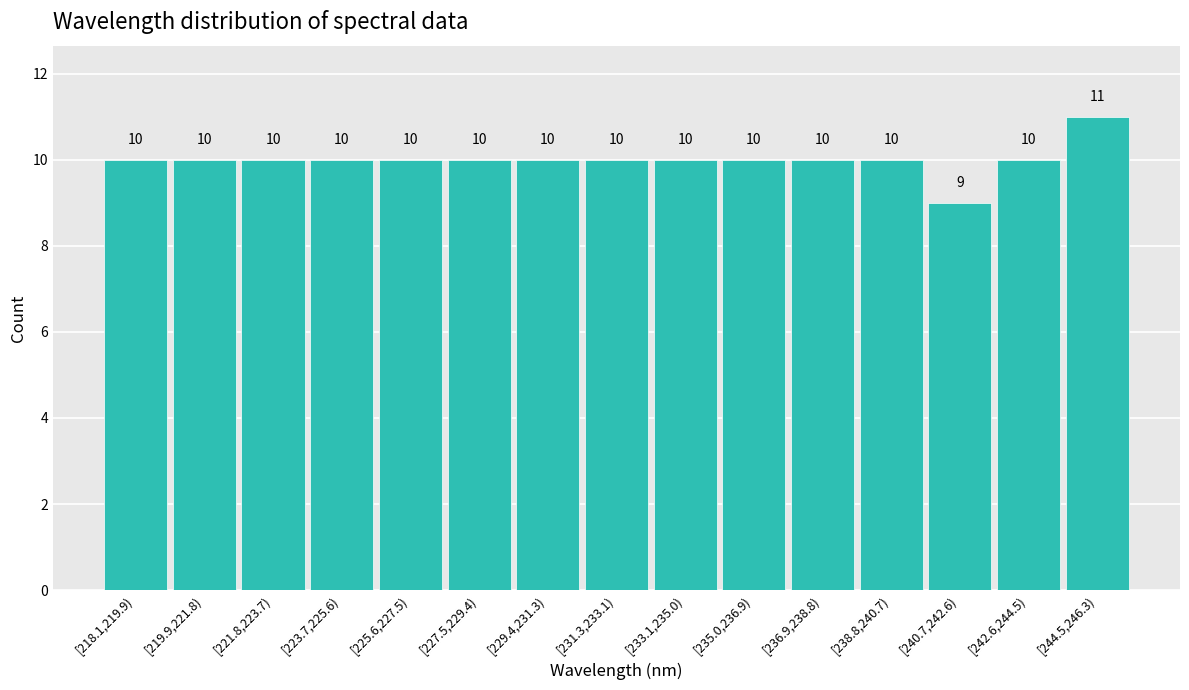

Reading left to right, what are all the values shown in this chart?

10	10	10	10	10	10	10	10	10	10	10	10	9	10	11